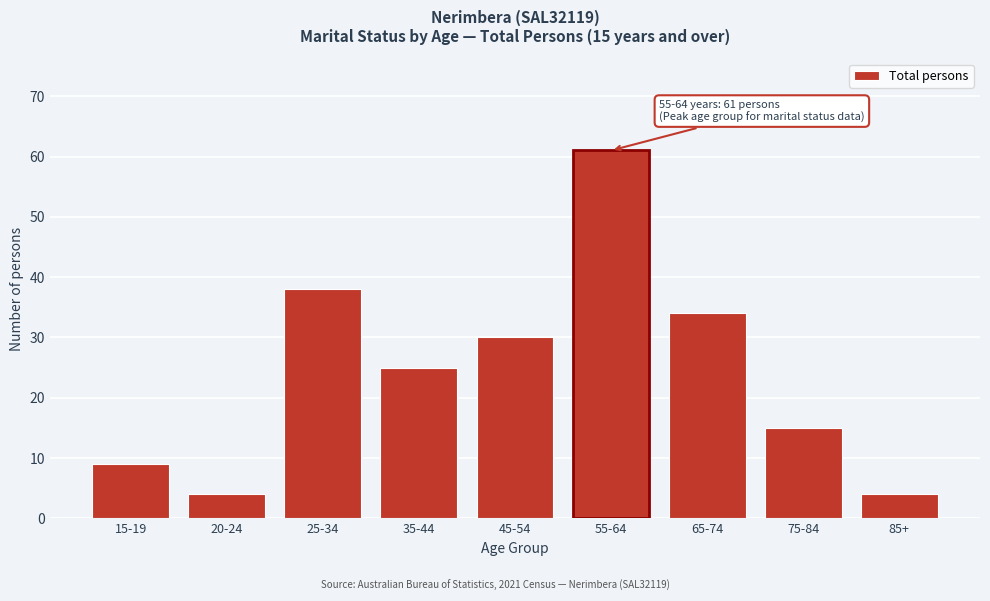

Reading right to left, extract all data points from this chart.

85+=4	75-84=15	65-74=34	55-64=61	45-54=30	35-44=25	25-34=38	20-24=4	15-19=9